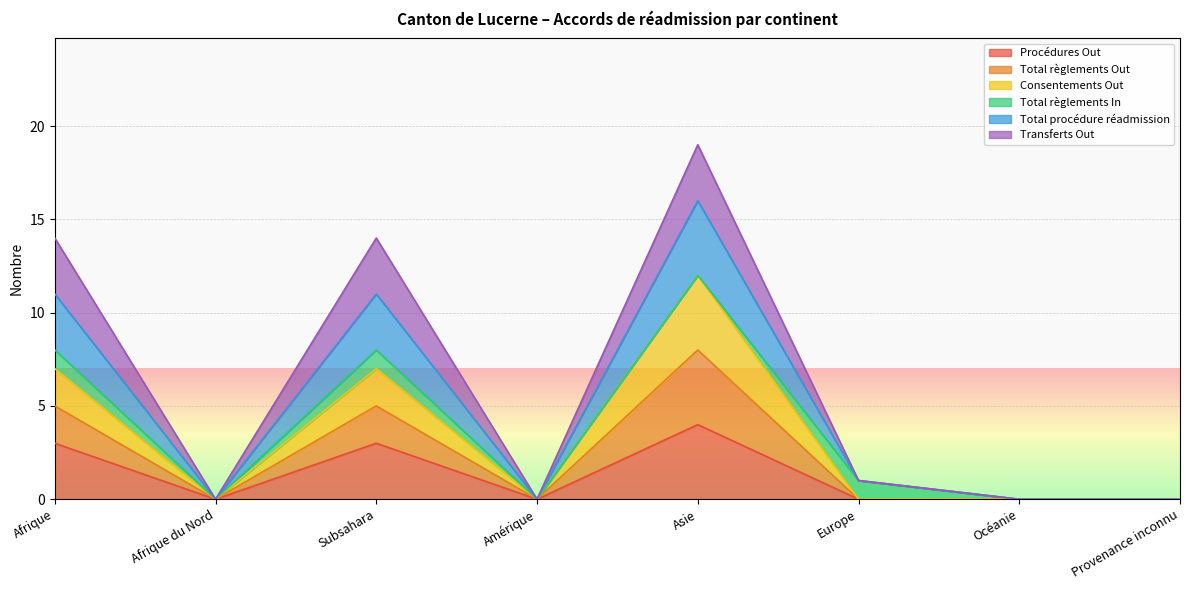

What is the average value of the Procédures Out series?

1